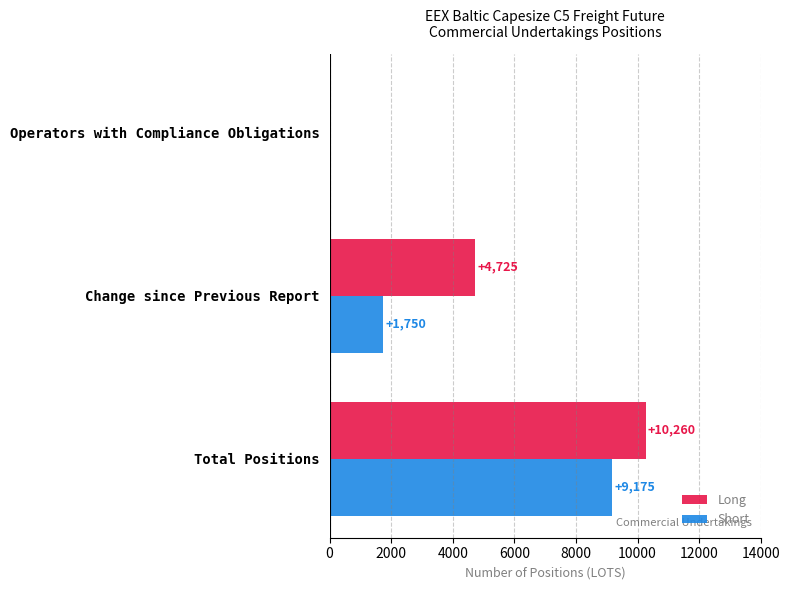

Which series has the largest total across all categories?

Long